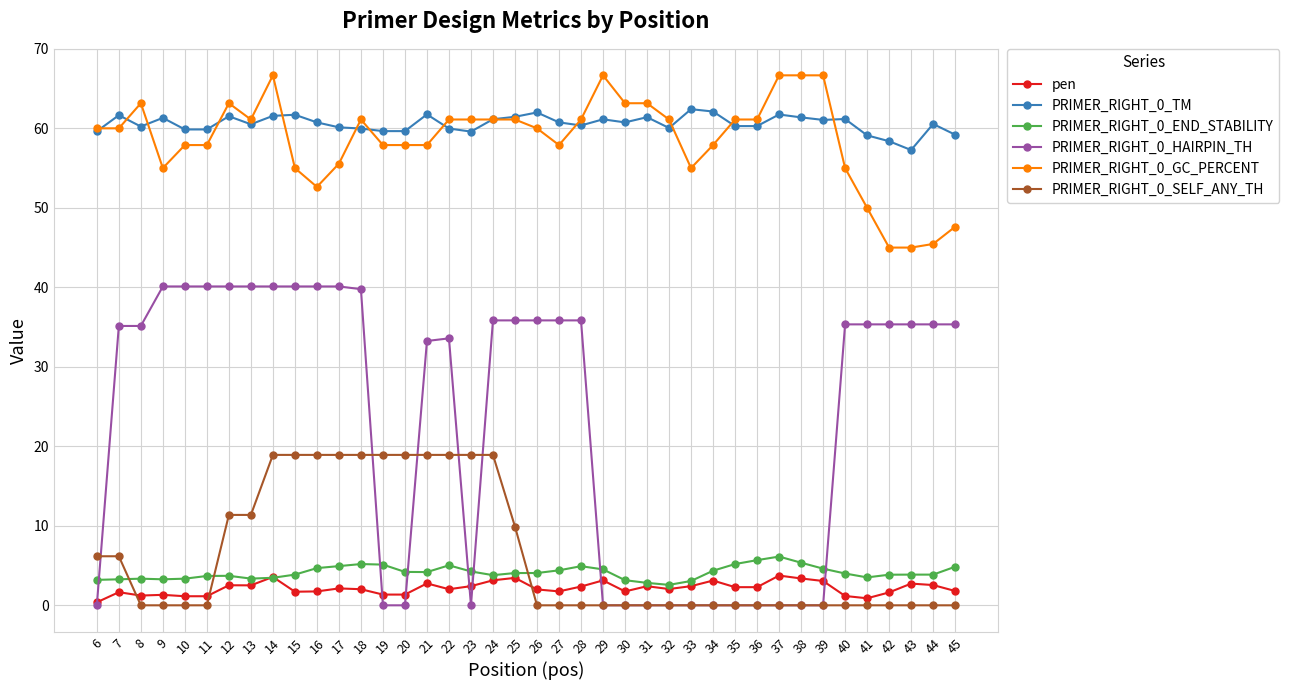

The PRIMER_RIGHT_0_SELF_ANY_TH series shows 18.9 at 21. True or false?

True